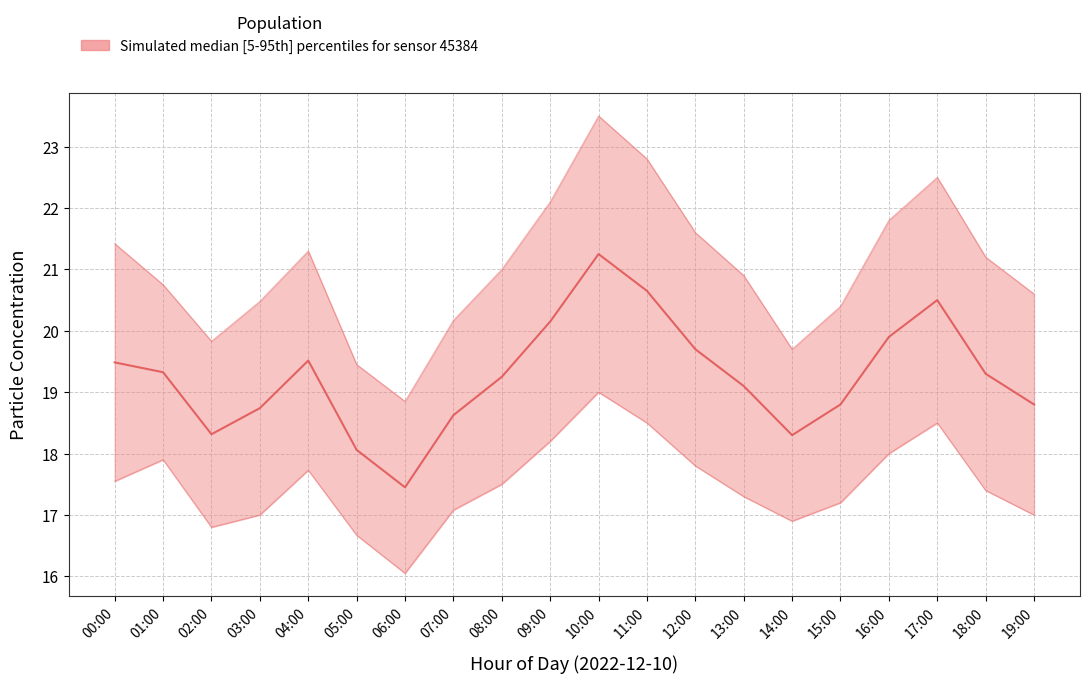

Reading left to right, transcribe all the data shown in this chart.

P1: 21.4	20.8	19.8	20.5	21.3	19.4	18.9	20.2	21.0	22.1	23.5	22.8	21.6	20.9	19.7	20.4	21.8	22.5	21.2	20.6
P2: 17.6	17.9	16.8	17.0	17.7	16.7	16.1	17.1	17.5	18.2	19.0	18.5	17.8	17.3	16.9	17.2	18.0	18.5	17.4	17.0